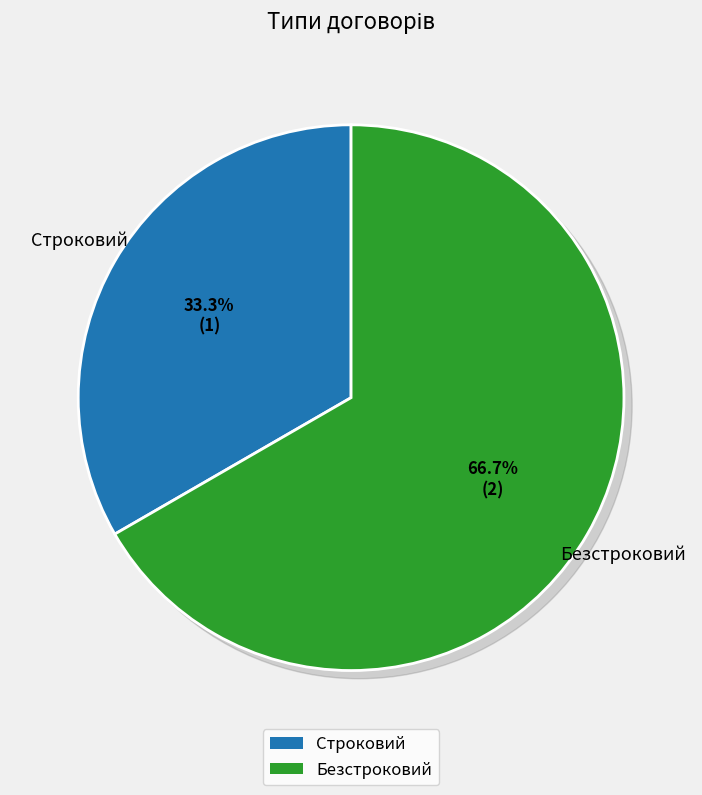

What is the change in value from Строковий to Безстроковий?

+1